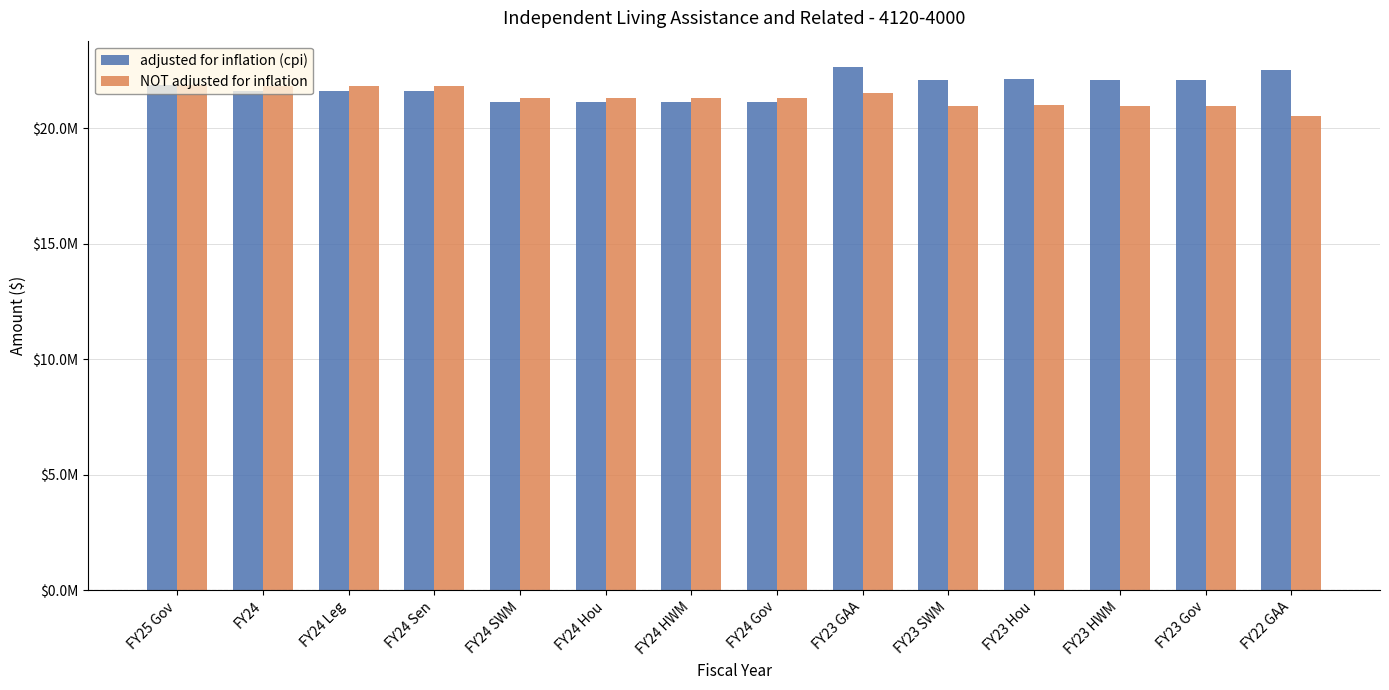

What is the difference between the NOT adjusted for inflation values at FY23 GAA and FY24 Sen?

308121